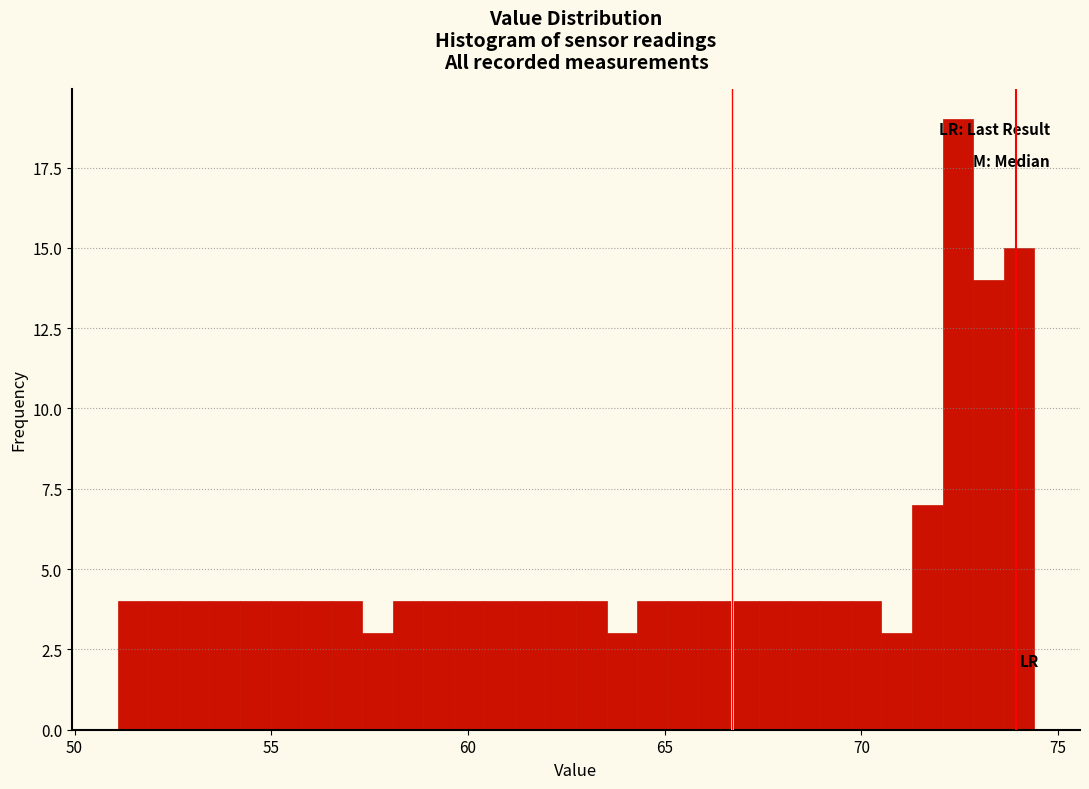

Read against the x-axis, roughly where is the centre of the tallest bar?

72.5